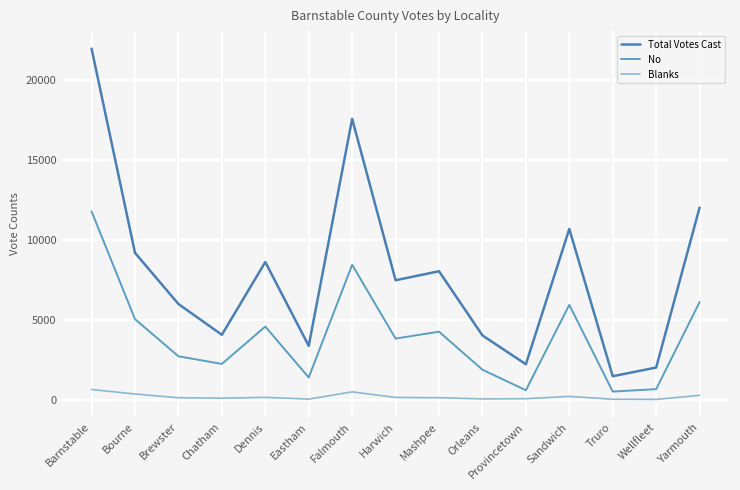

True or false: Total Votes Cast and No intersect in this chart.

False